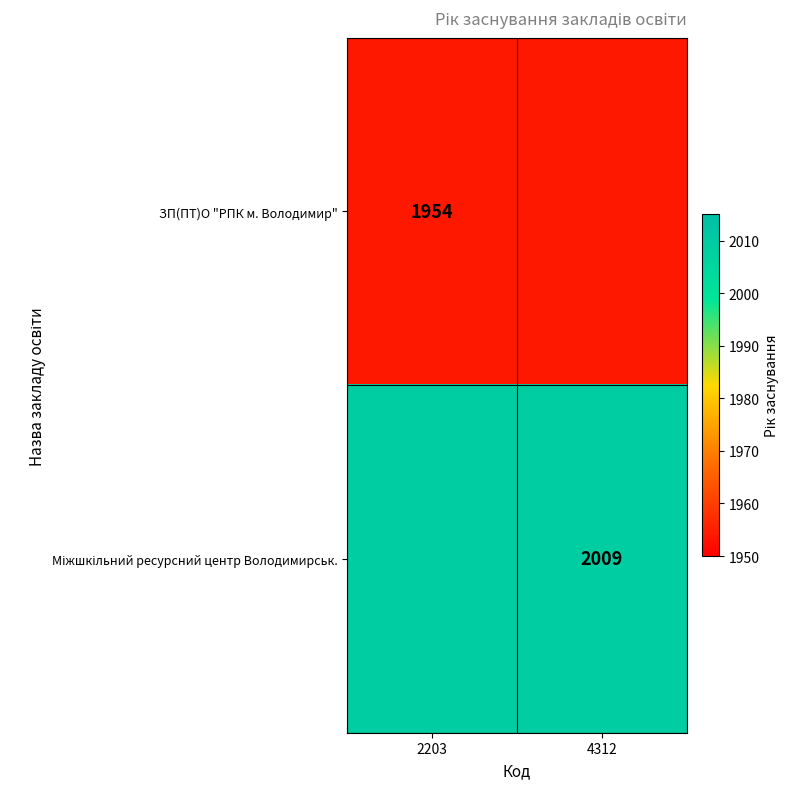

The ЗП(ПТ)О "РПК м. Володимир" series shows 1298 at 2203. True or false?

False